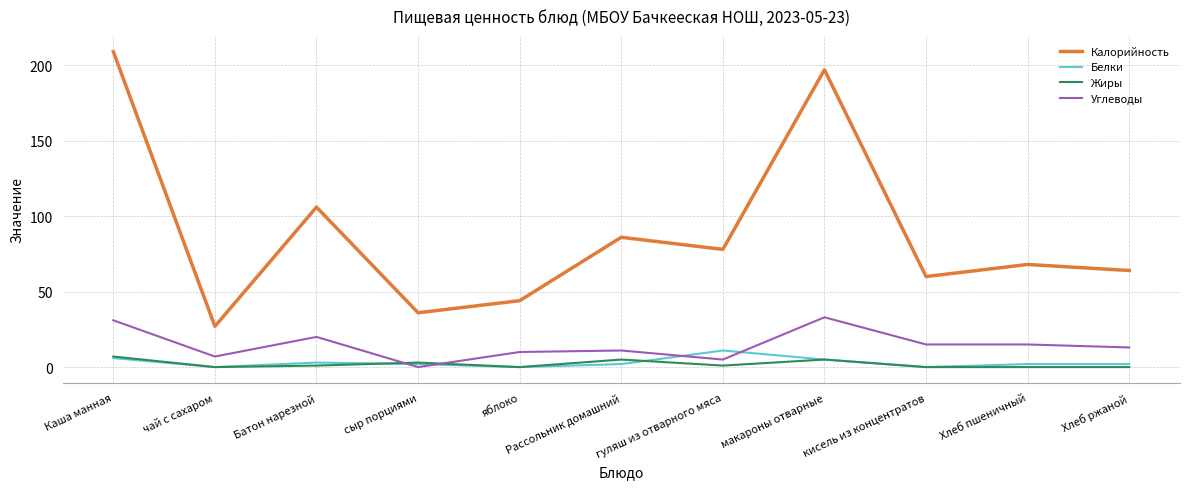

True or false: Белки has more than 1 interior local peaks.

True